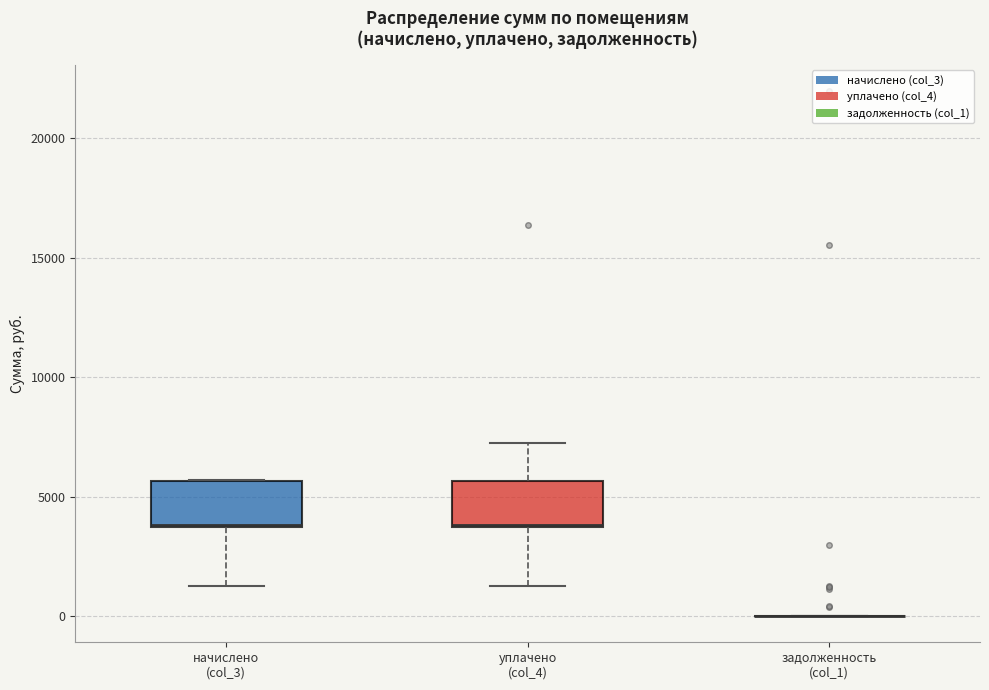

Where is the upper edge of the box for уплачено (col_4) on the y-axis? The values are not printed on the chart, so give them approximately, as read against the axis.

5500